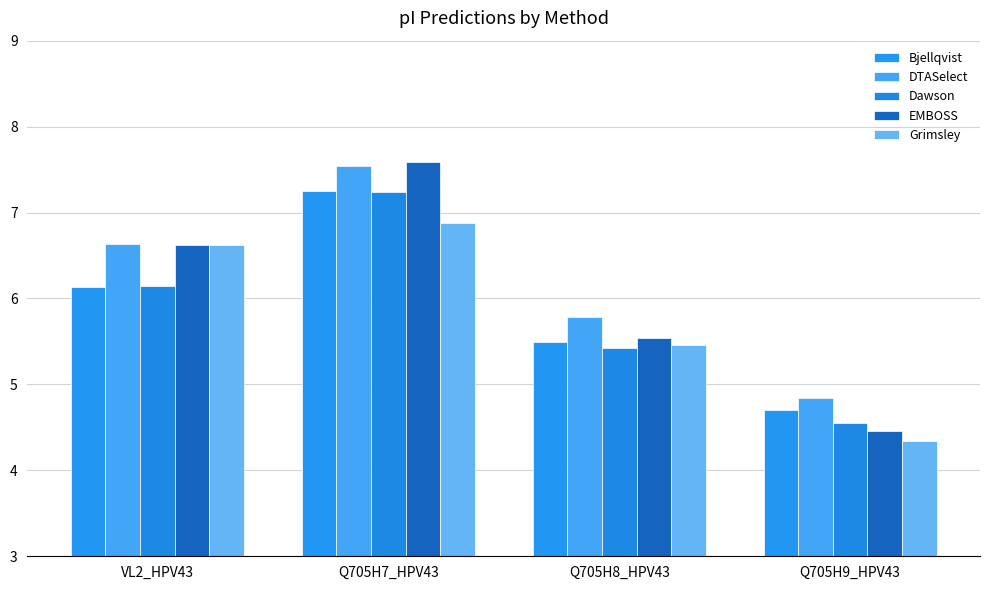

Which has a higher value, Q705H8_HPV43 or Q705H7_HPV43?

Q705H7_HPV43